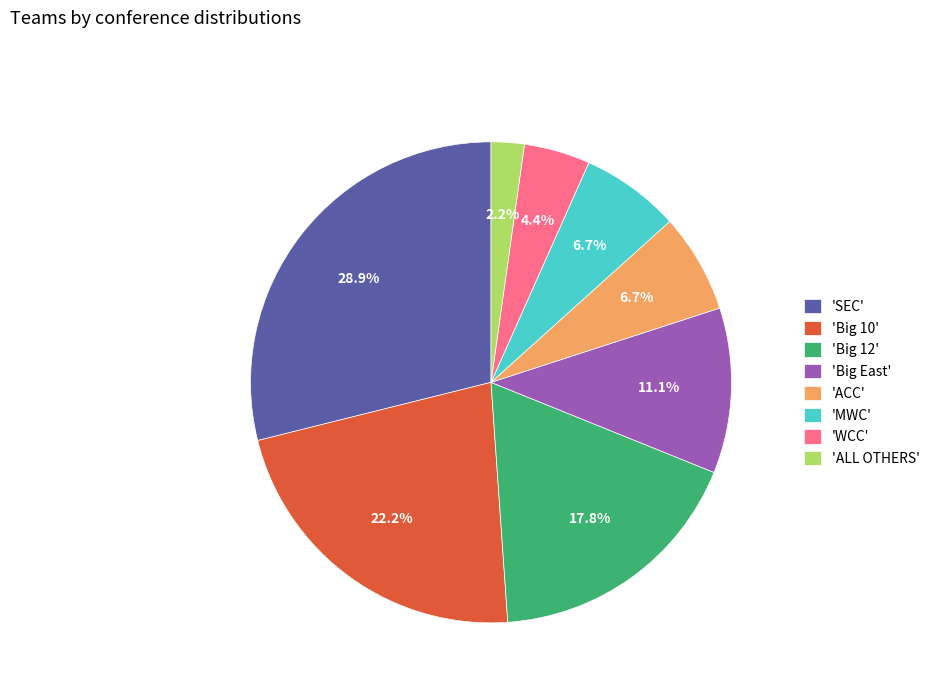

What is the smallest slice in the pie chart?

'ALL OTHERS'